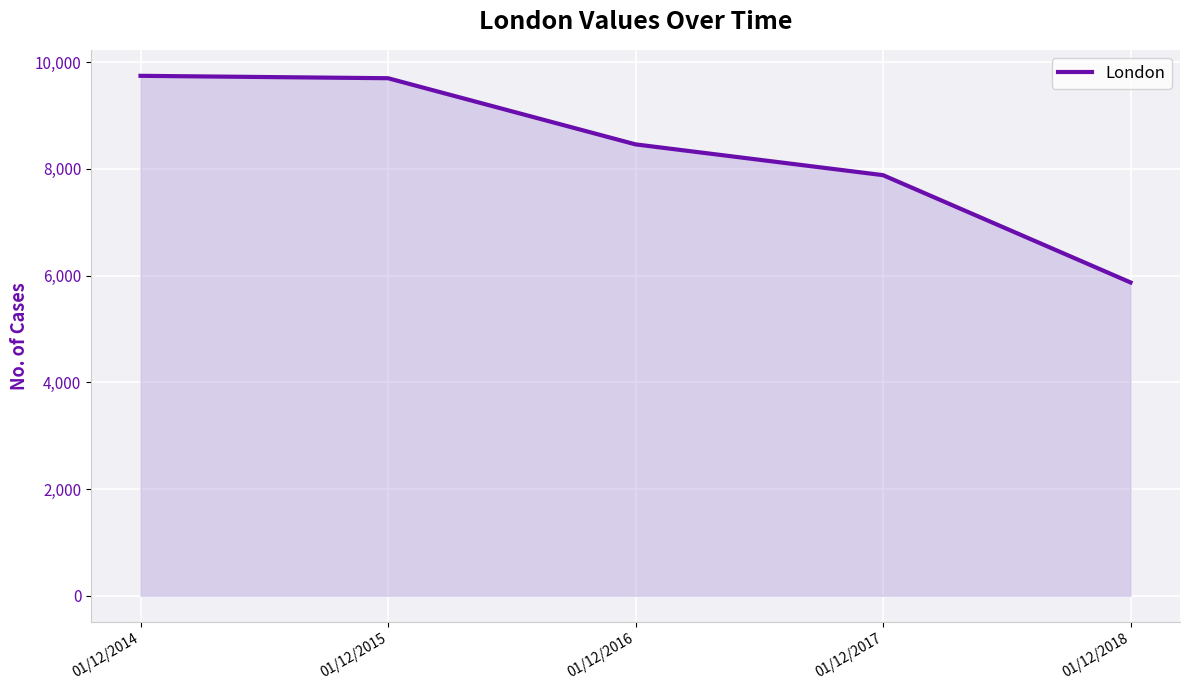

Is it true that the value at 01/12/2017 is 4355?

False